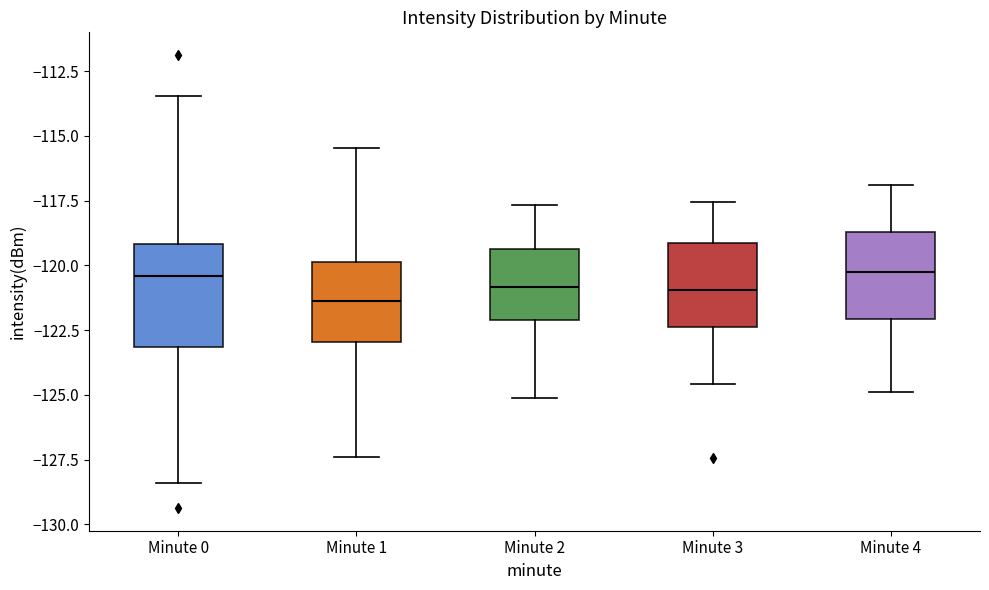

Comparing the boxes themselves (not the whiskers), which one is the tallest?

Minute 0